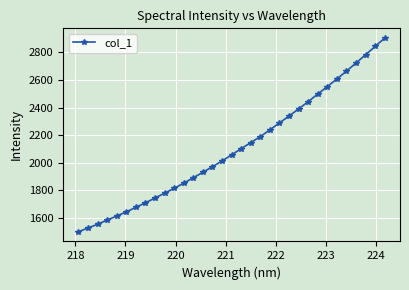

What is the smallest value displayed?

1499.3